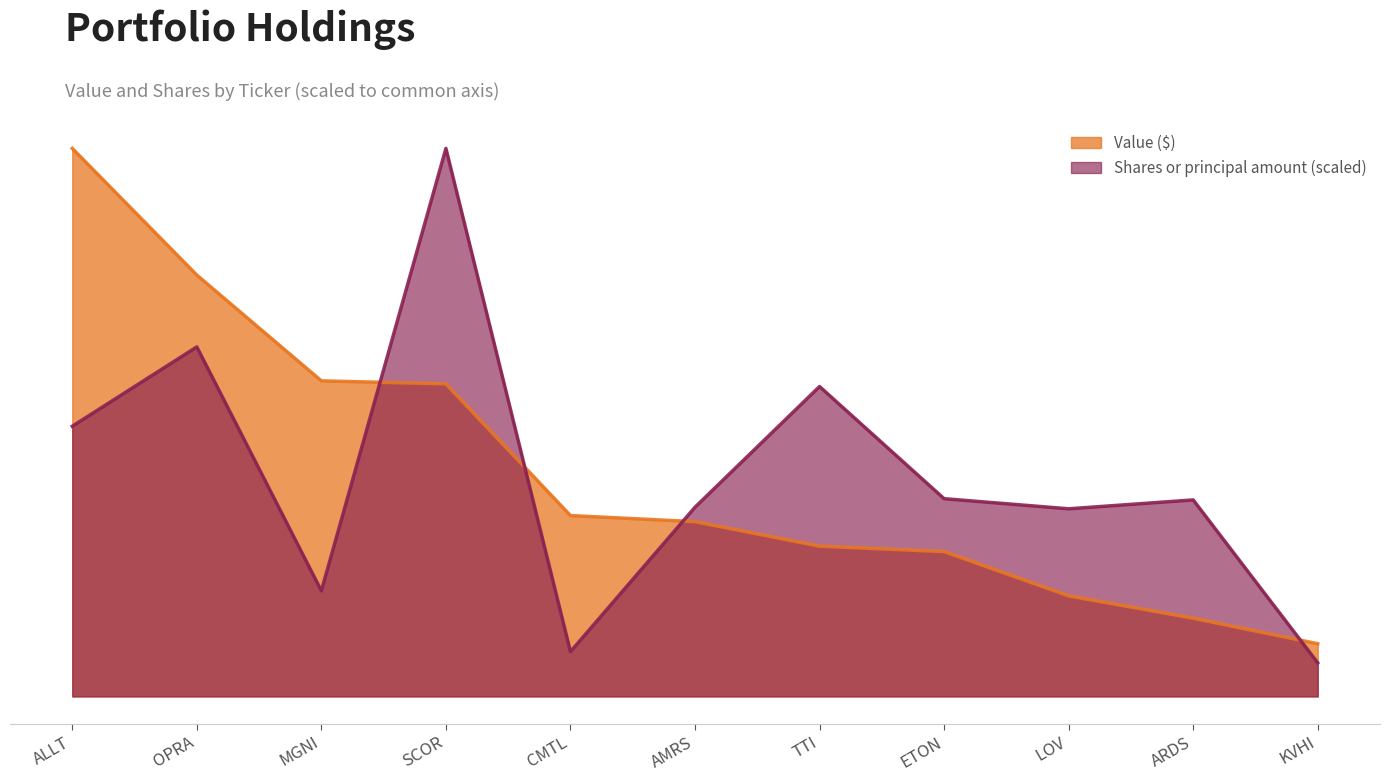

Reading right to left, list all the values displayed in this chart.

Value: 701000.0	1041000.0	1339000.0	1928000.0	2000000.0	2326000.0	2407000.0	4160000.0	4200000.0	5608000.0	7294000.0
Shares or principal amount: 446604.9	2615236.4	2497020.5	2631926.1	4124641.9	2518096.4	595073.0	7294000.0	1405449.2	4652019.1	3595689.4